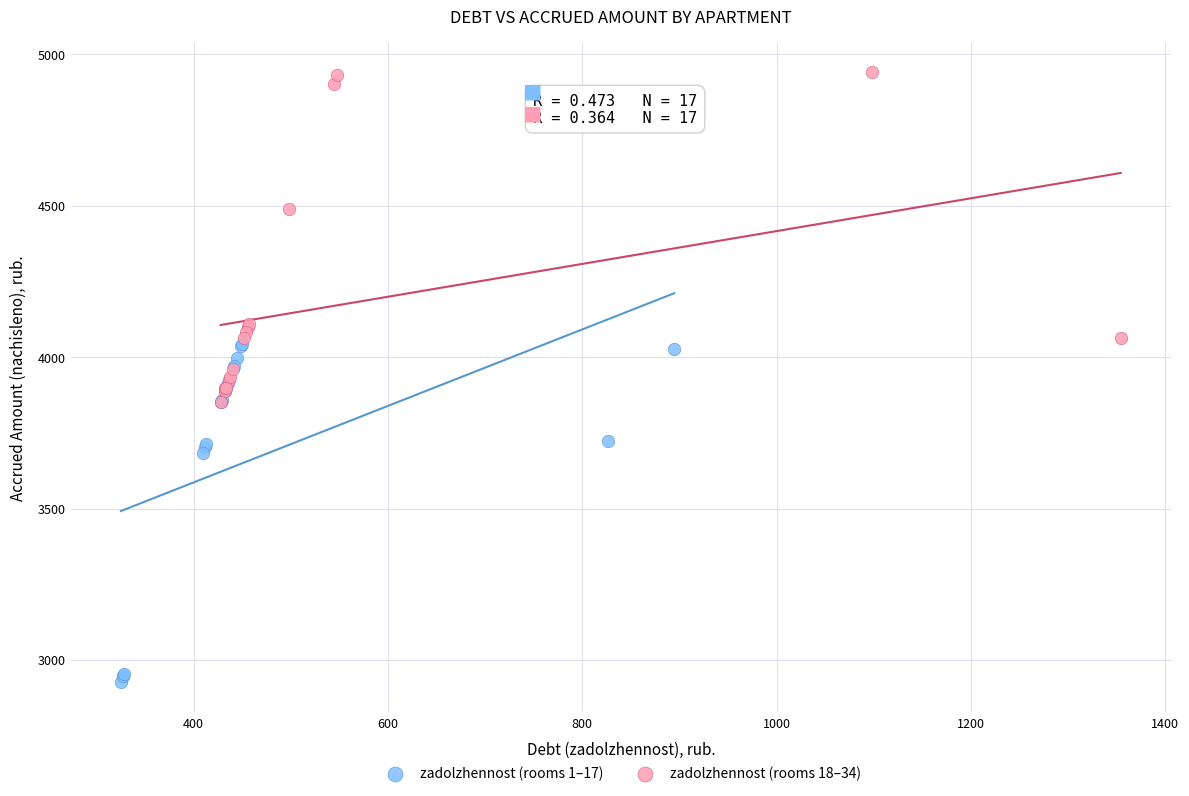

Which series contains the lowest Y value?

zadolzhennost (rooms 1–17)